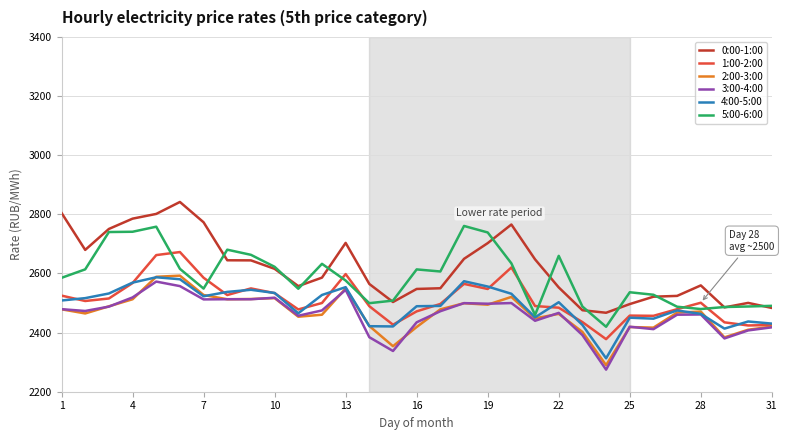

What is the smallest value displayed?

2274.7